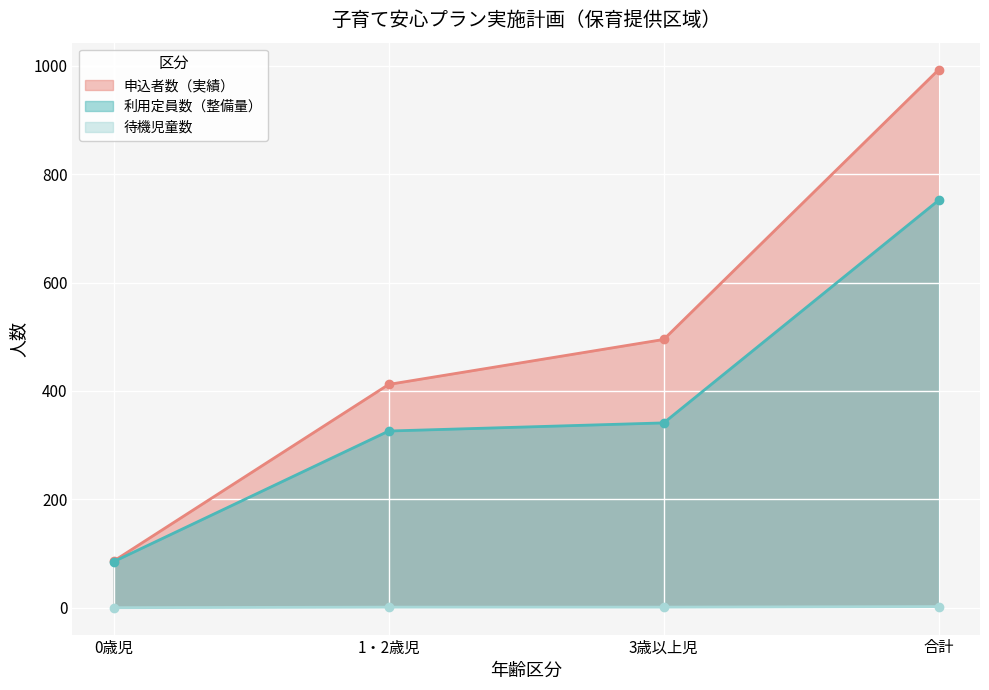

At how many categories does at least one series exceed 87?

3